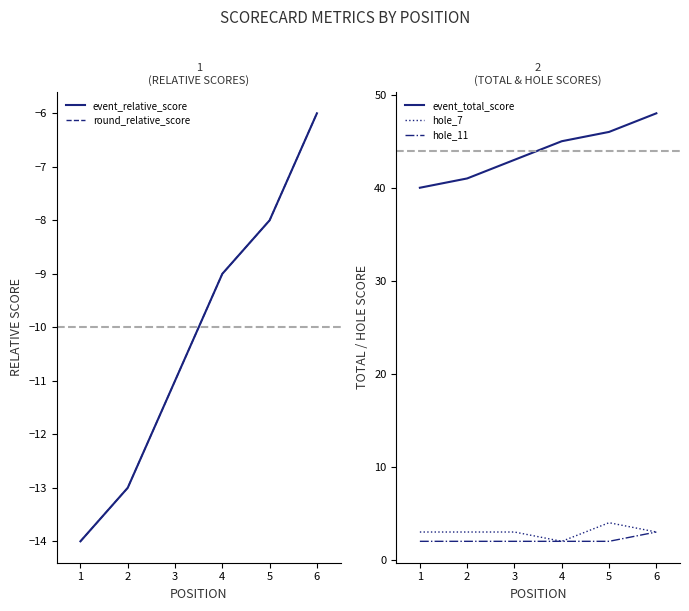

Does the chart have visible grid lines?

No